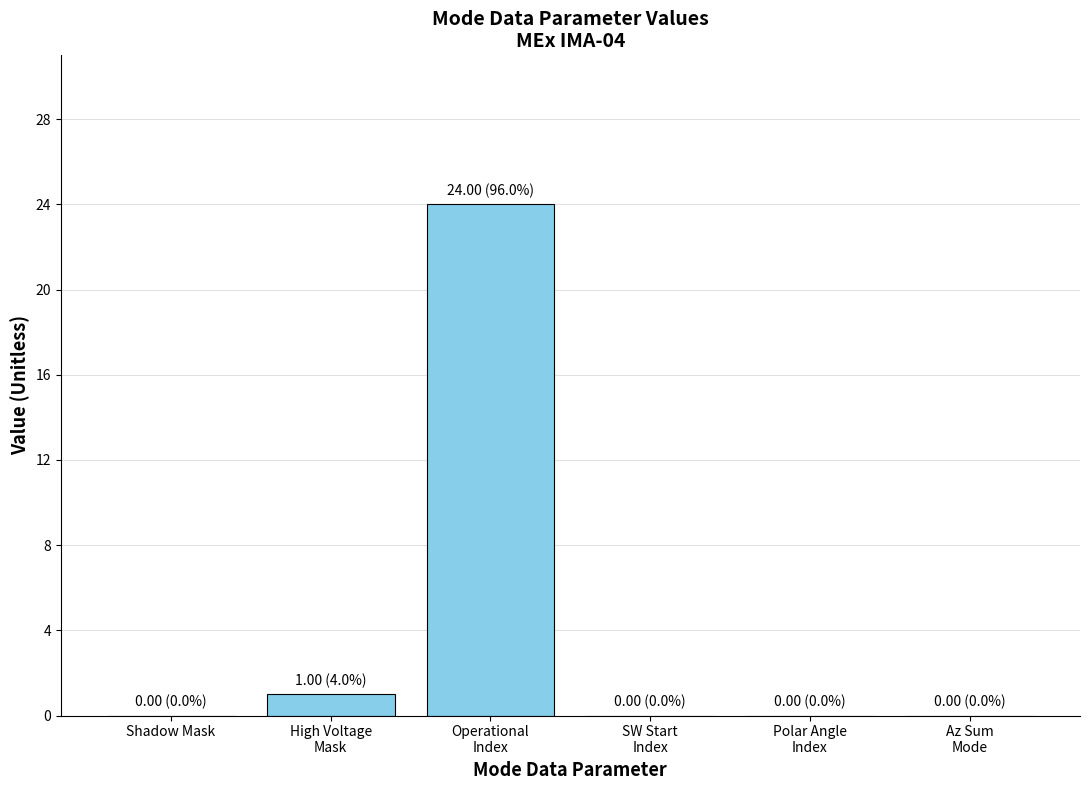

What is the change in value from Operational
Index to Polar Angle
Index?

-24